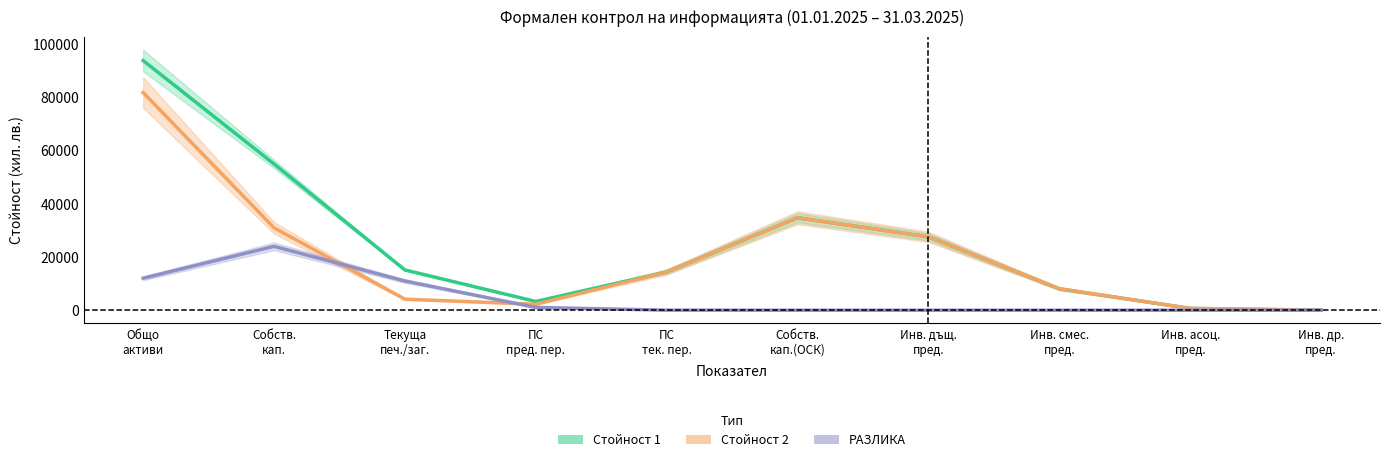

Which series has the widest spread of values?

Стойност 1